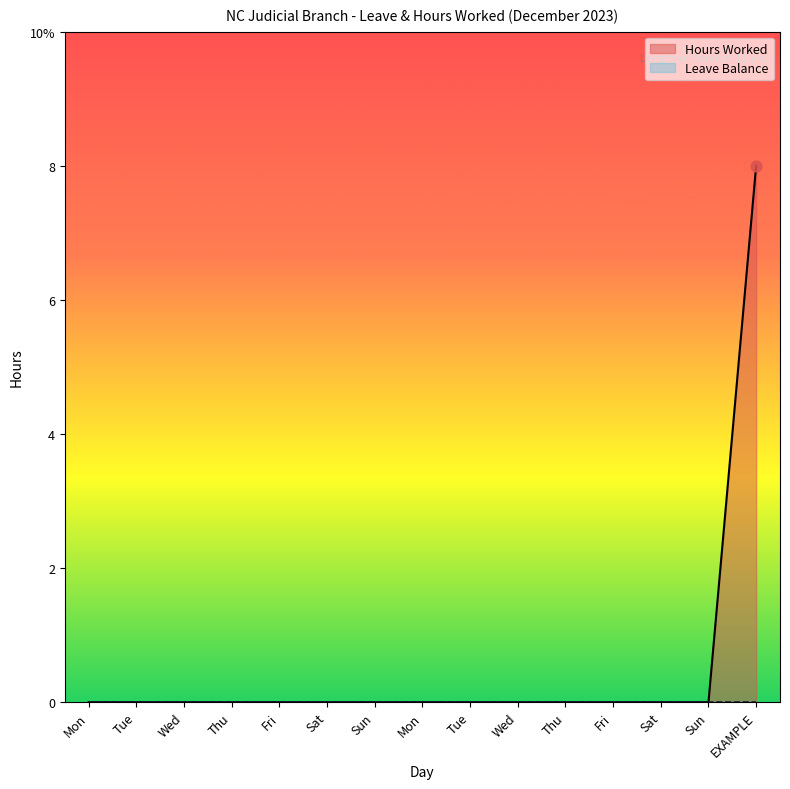

Which has a higher value, Sat or Wed?

Sat